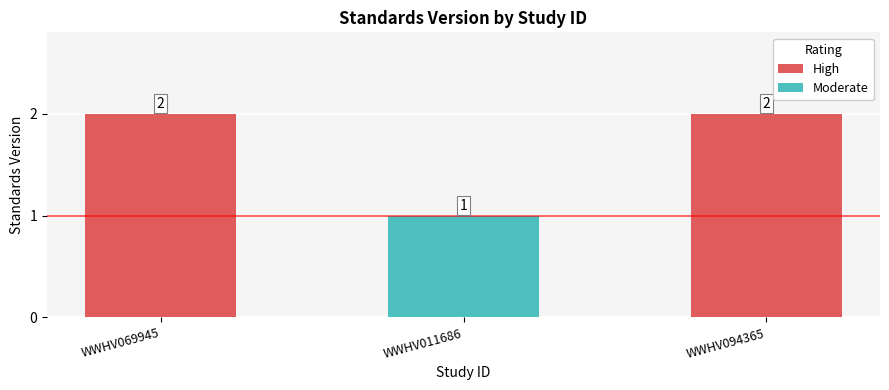

Reading right to left, extract all data points from this chart.

WWHV094365=2	WWHV011686=1	WWHV069945=2